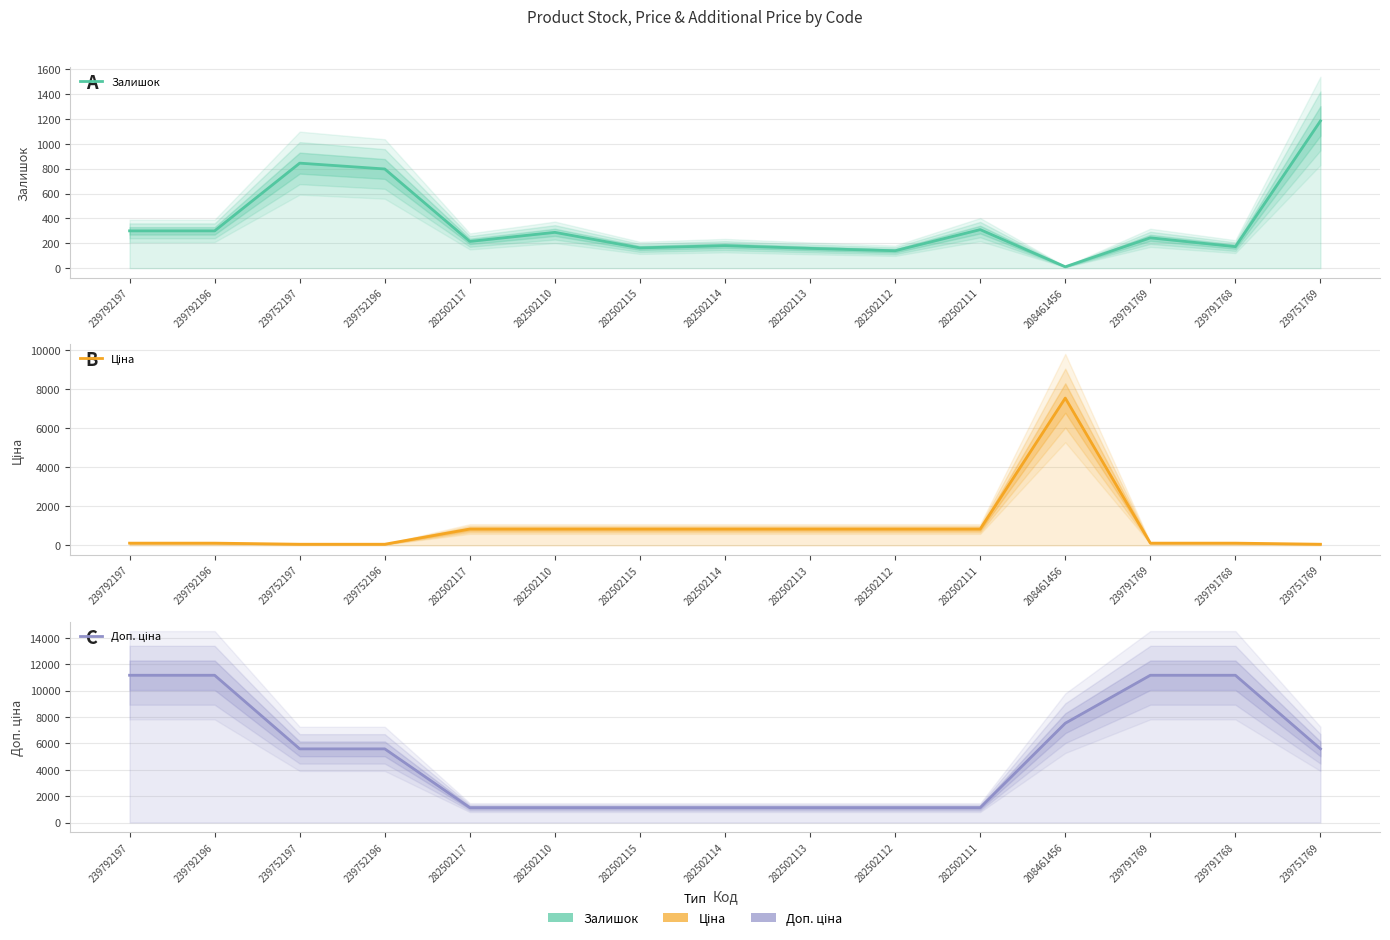

What is the label of the 9th point from the left?

282502113